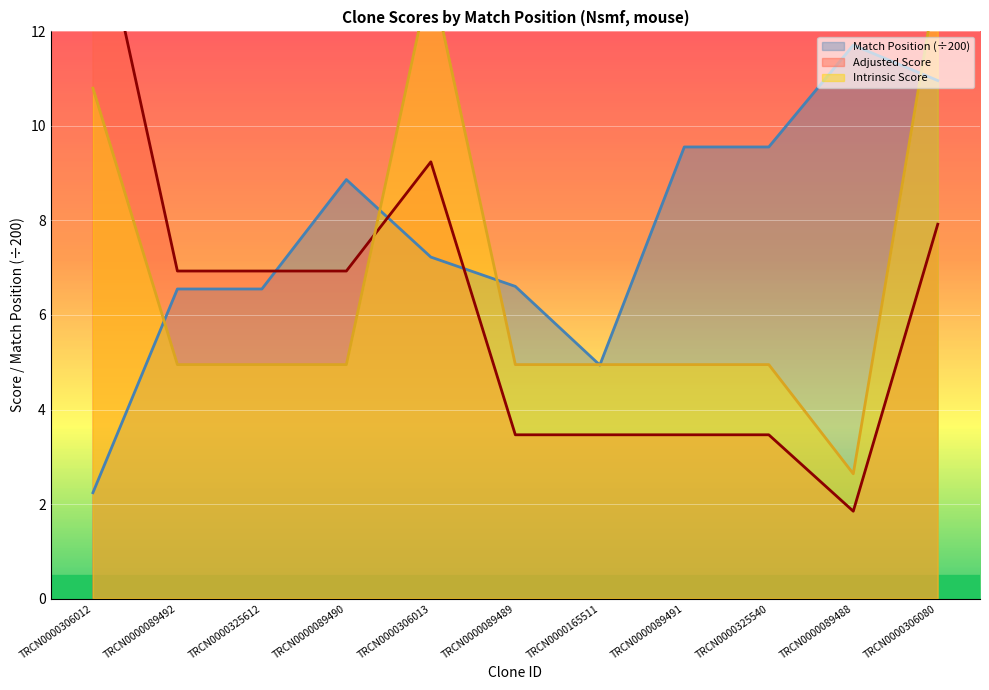

The value of Adjusted Score at TRCN0000165511 is 3.5. True or false?

True